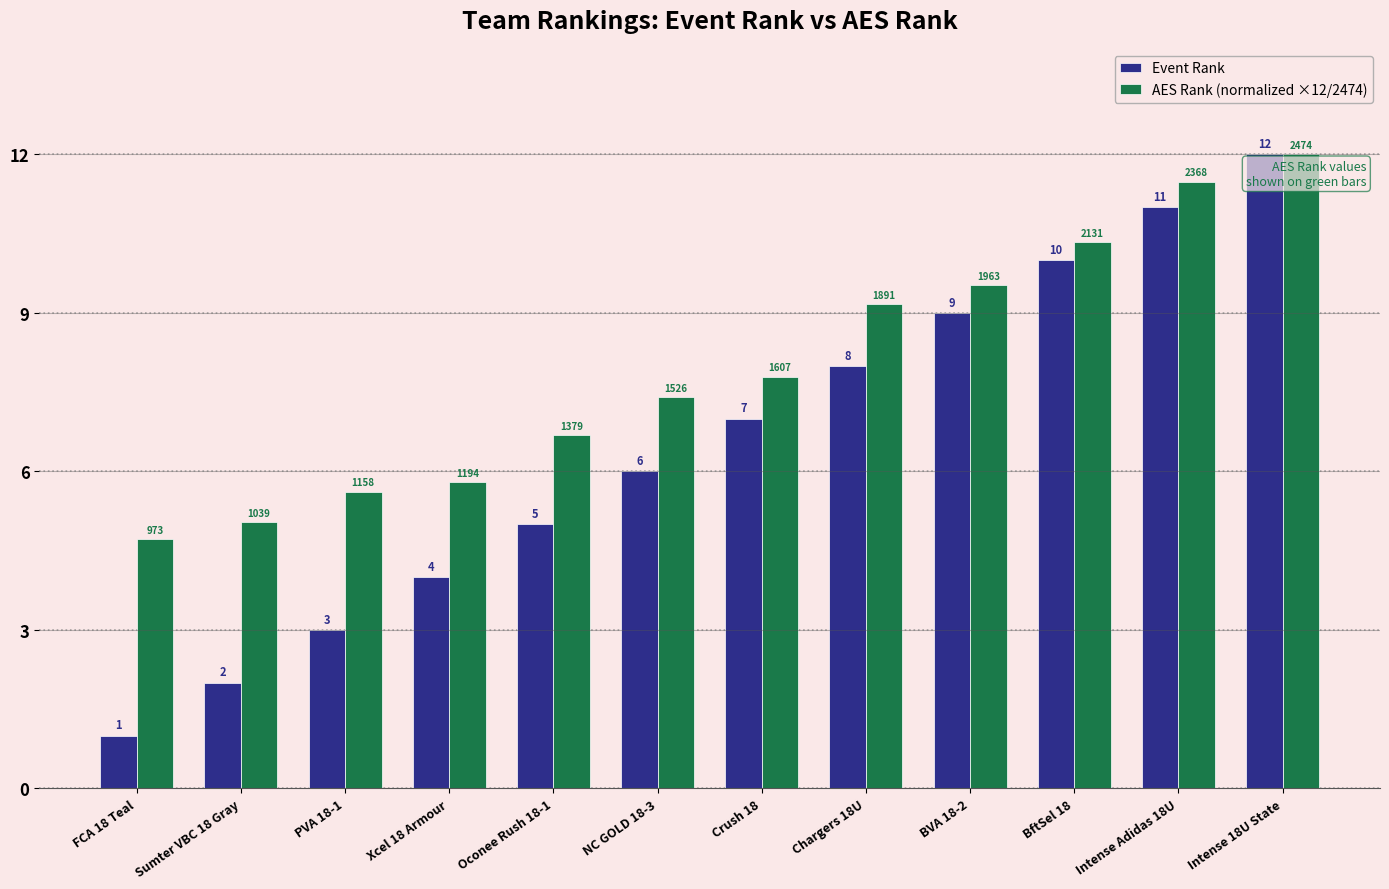

Are the bars grouped side by side (vs. stacked)?

Yes